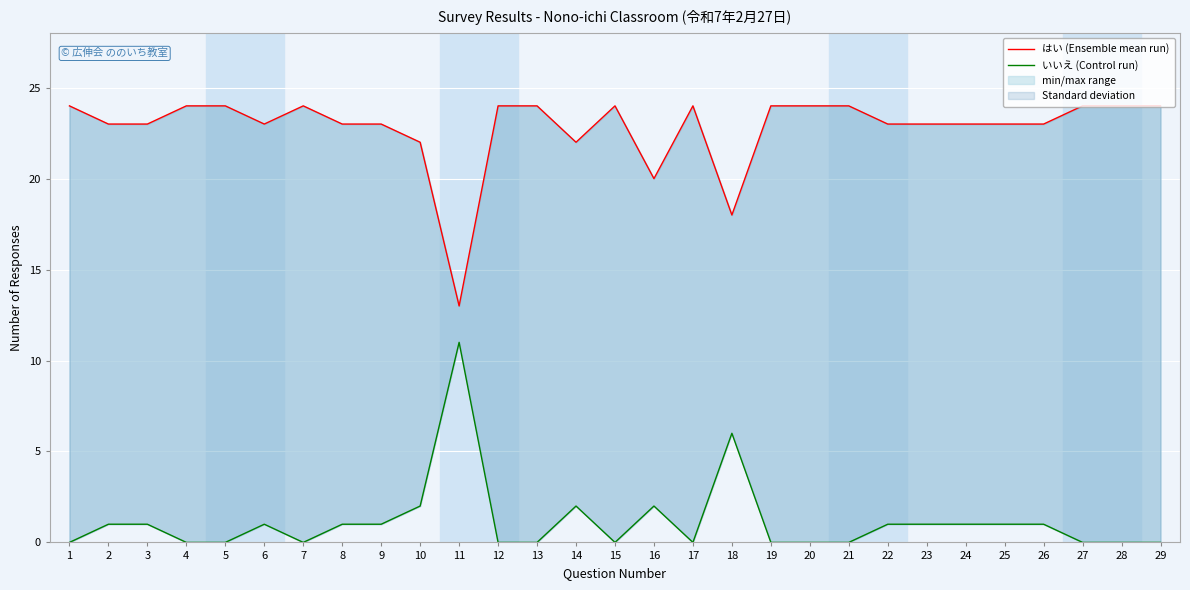

The value of いいえ (Control run) at 5 is 0. True or false?

True